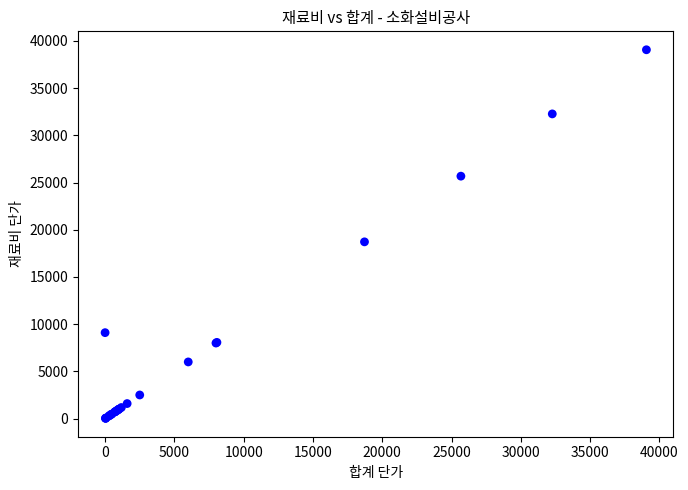

What Y value in the scatter plot is closest to 19545?

18717.0